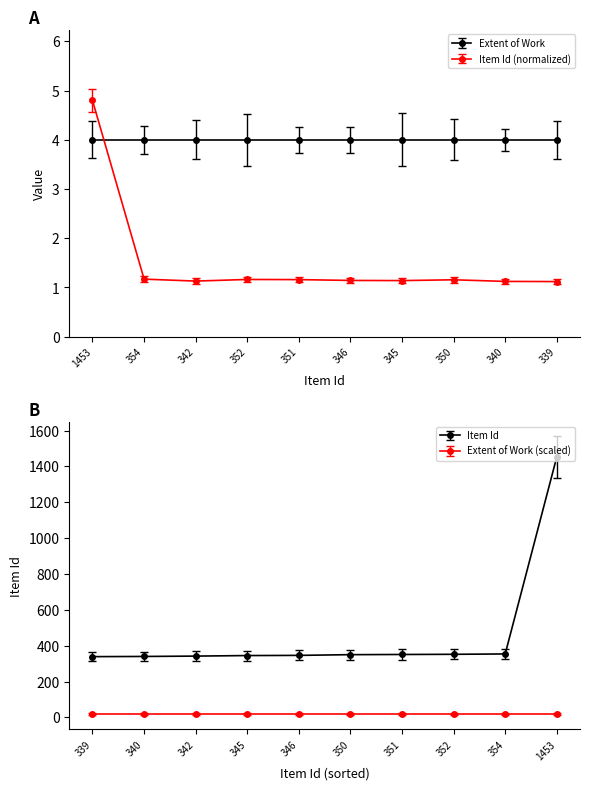

Between 352 and 340, which is larger?

352